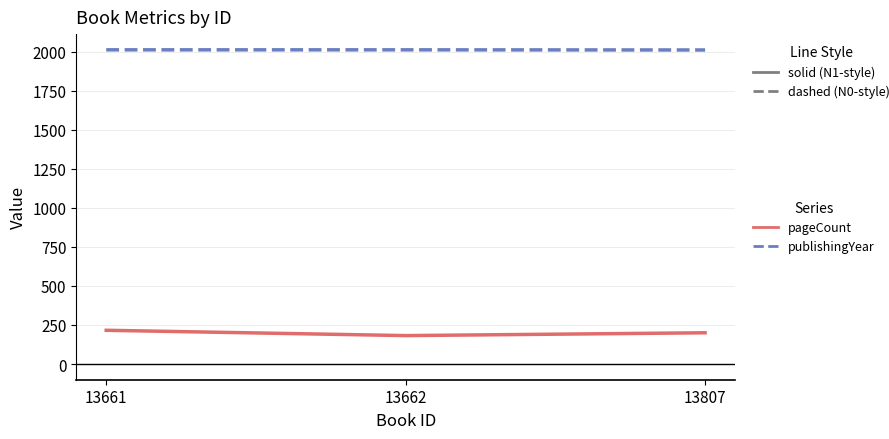

What is the greatest value displayed?

2012